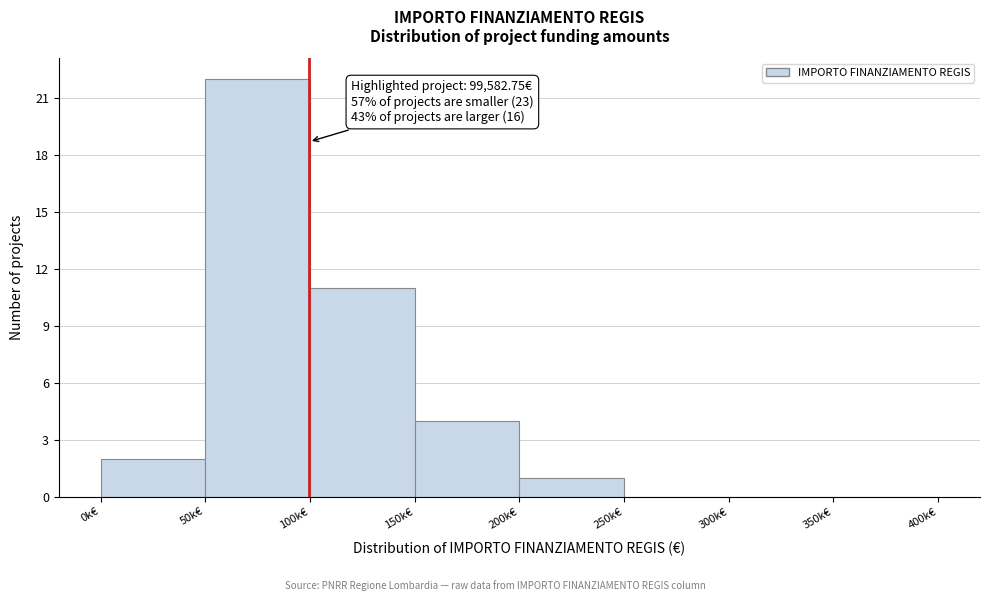

Reading right to left, extract all data points from this chart.

350k€=0	300k€=0	250k€=0	200k€=1	150k€=4	100k€=11	50k€=22	0k€=2